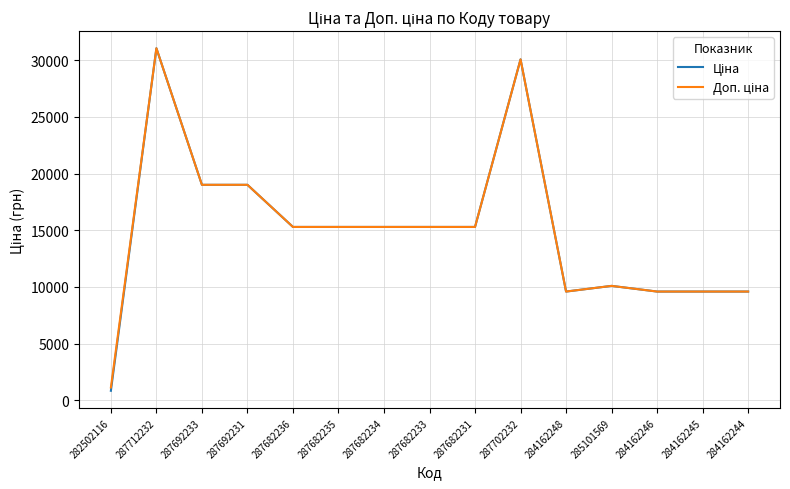

At which category does the chart reach its peak across all series?

287712232